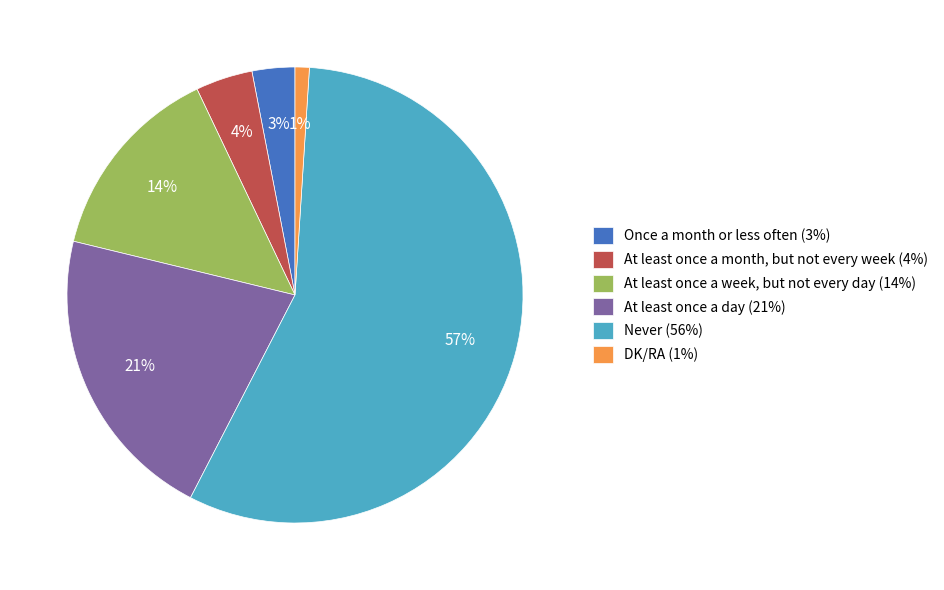

Is the sum of At least once a month, but not every week (4%) and DK/RA (1%) greater than half?

No